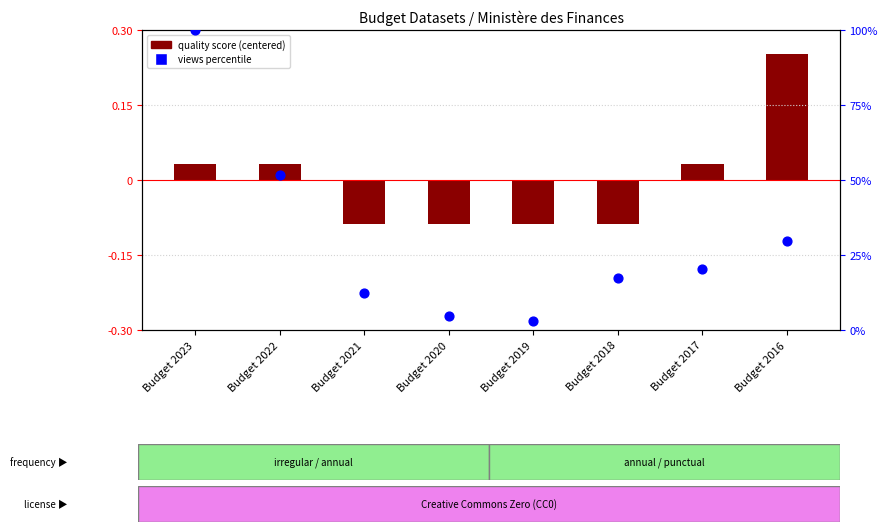

Which series has the largest Y range (max minus min)?

views percentile